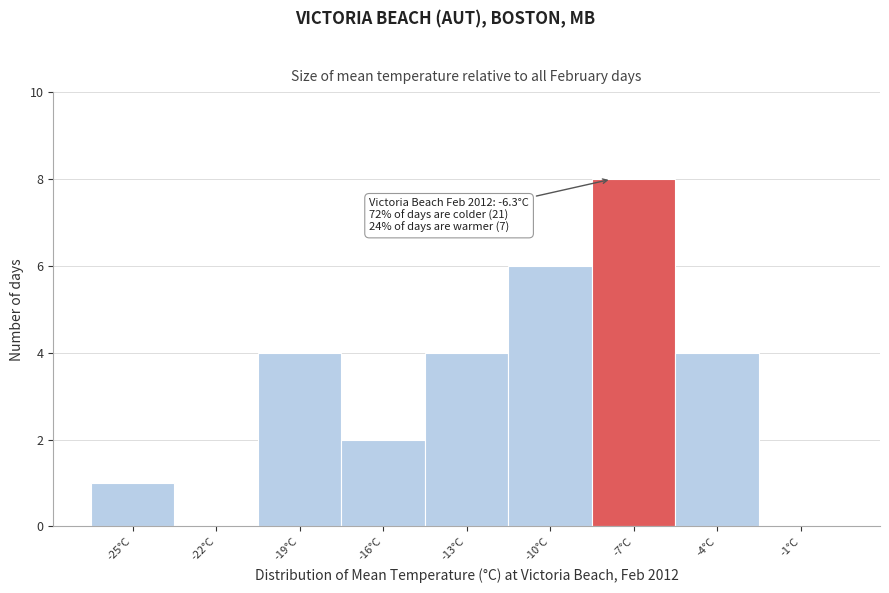

Reading right to left, transcribe all the data shown in this chart.

-1°C=0	-4°C=4	-7°C=8	-10°C=6	-13°C=4	-16°C=2	-19°C=4	-22°C=0	-25°C=1